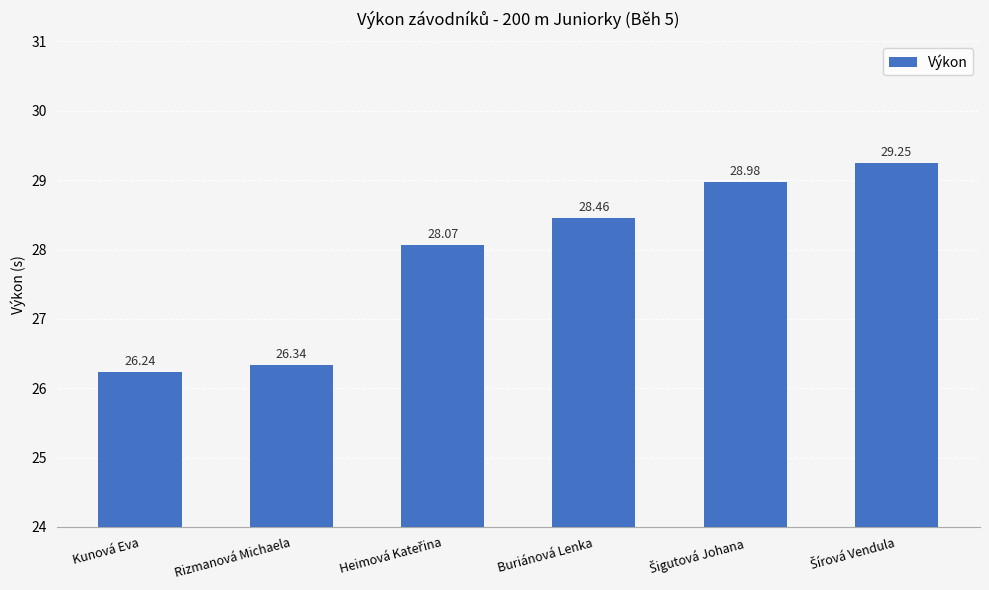

What is the sum of all values?

167.3